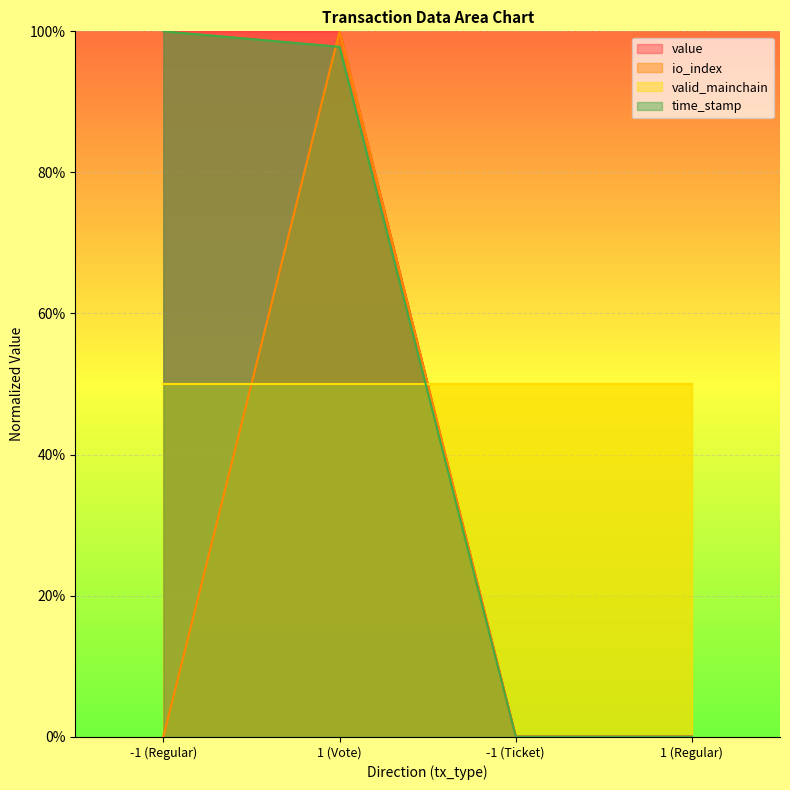

Reading left to right, list all the values displayed in this chart.

value: -1 (Regular)=100.0	1 (Vote)=100.0	-1 (Ticket)=0.0	1 (Regular)=0.0
io_index: -1 (Regular)=0.0	1 (Vote)=100.0	-1 (Ticket)=0.0	1 (Regular)=0.0
time_stamp: -1 (Regular)=100.0	1 (Vote)=97.8	-1 (Ticket)=0.0	1 (Regular)=0.0